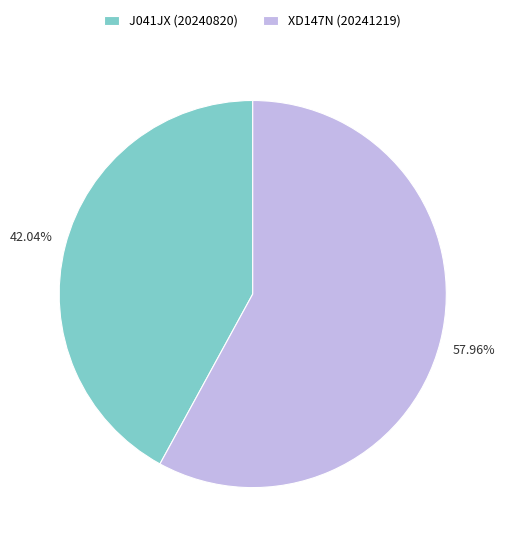

Combined, what portion of the pie is J041JX (20240820) and XD147N (20241219)?

100.0%